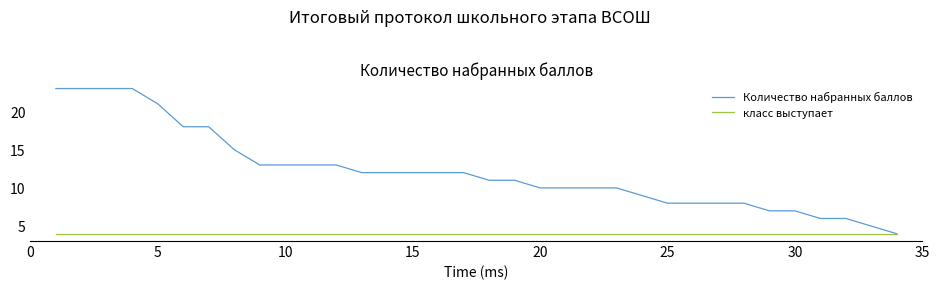

Which series has the largest range (max minus min)?

Количество набранных баллов